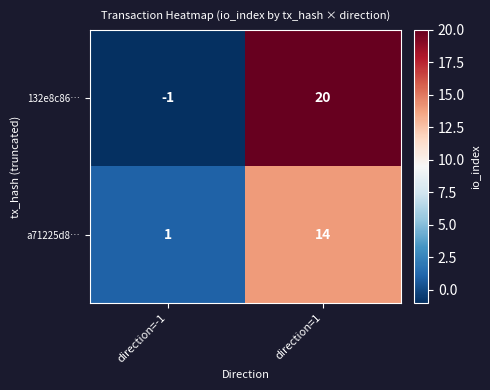

Reading left to right, what are all the values shown in this chart?

132e8c86…: direction=-1=-1	direction=1=20
a71225d8…: direction=-1=1	direction=1=14